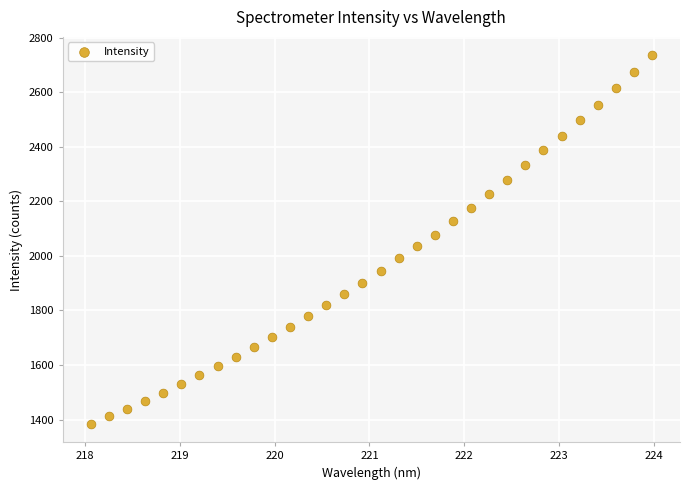

What is the range of Y values (max minus min)?

1350.8